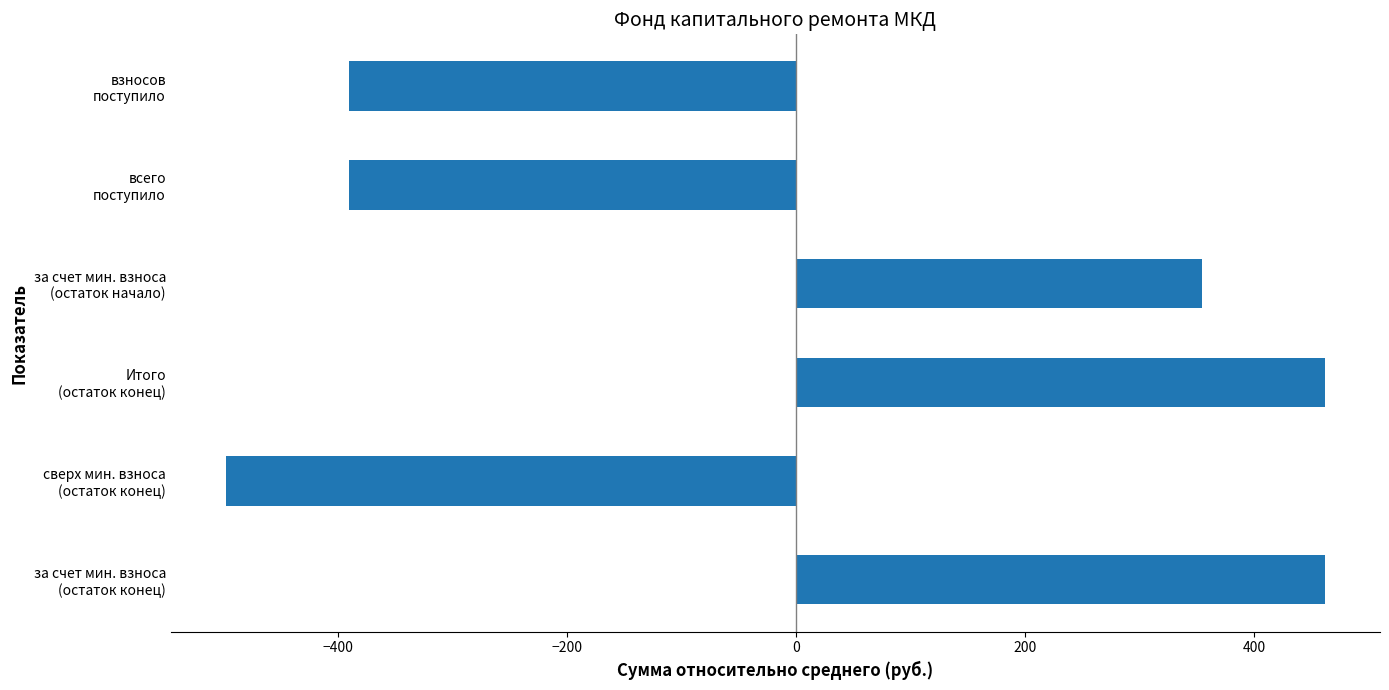

What is the difference between the maximum and minimum values?

959.6